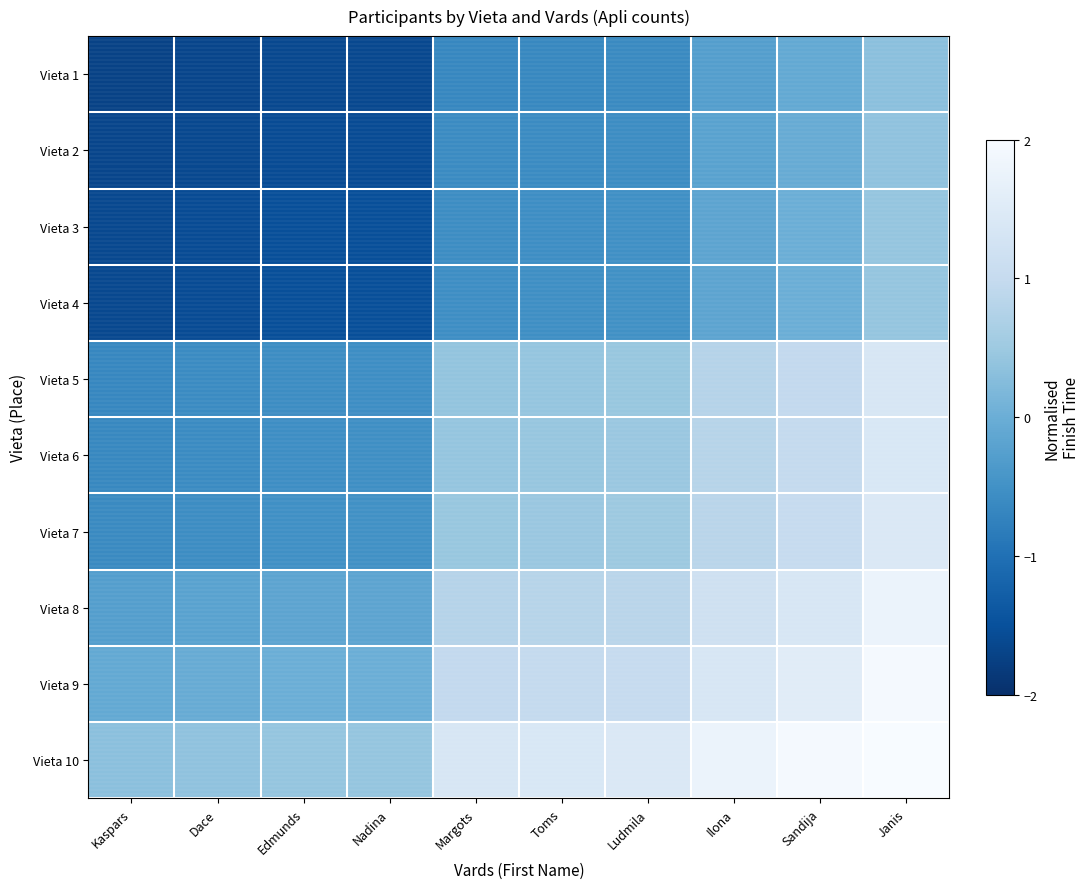

Which label corresponds to the largest value in the chart?

Janis